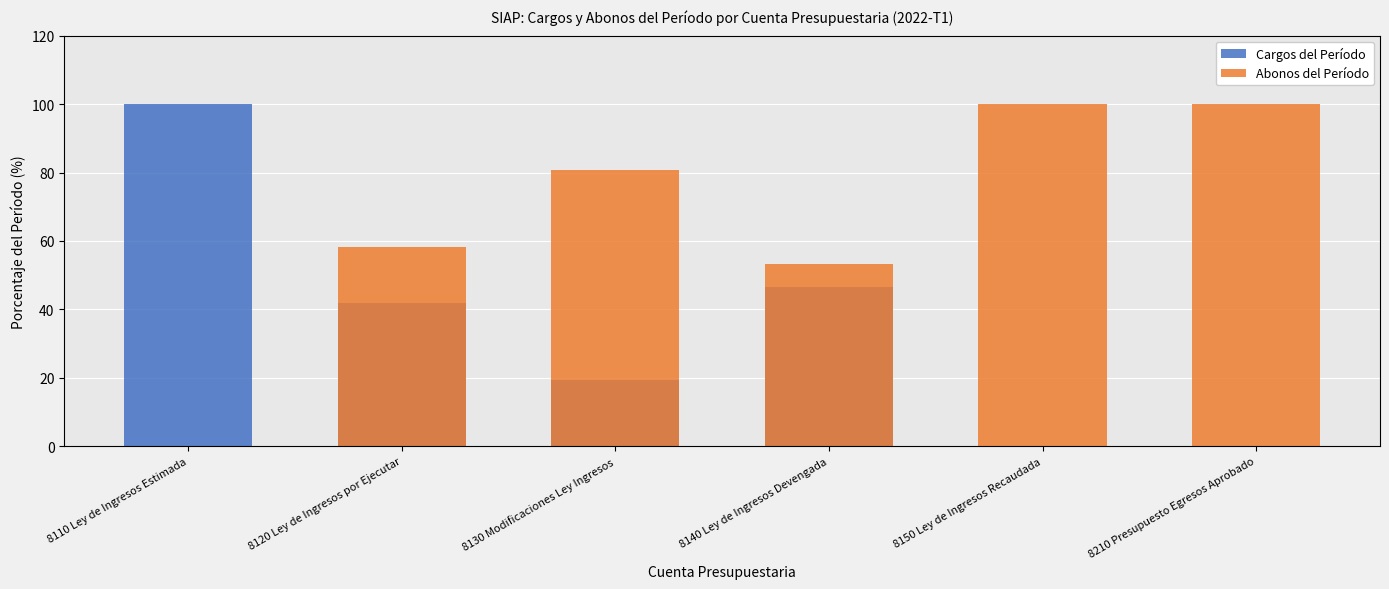

Reading left to right, extract all data points from this chart.

Cargos del Período: 100.0	41.8	19.3	46.6	0.0	0.0
Abonos del Período: 0.0	58.2	80.7	53.4	100.0	100.0